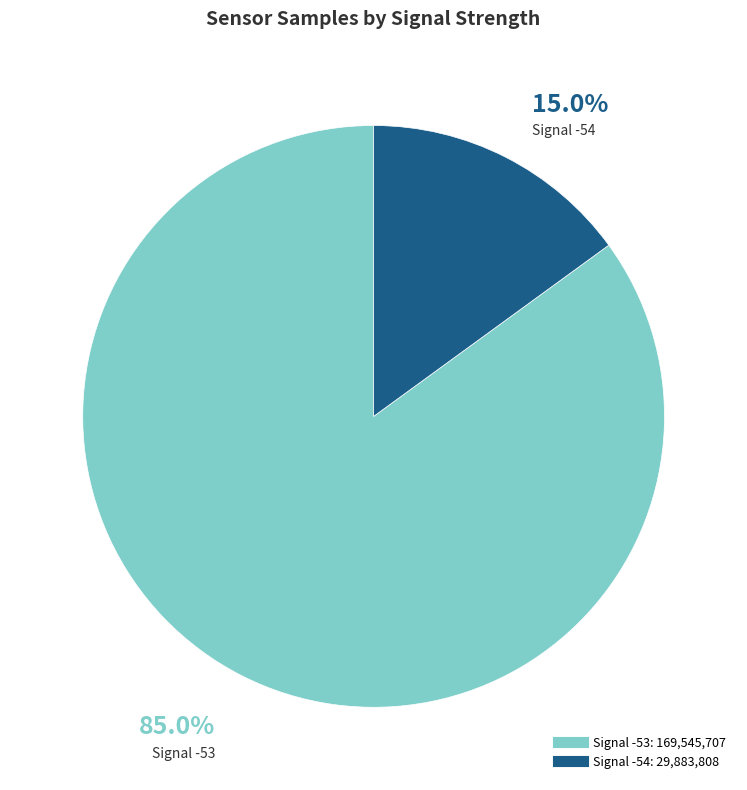

Is there any slice that represents more than half of the pie?

Yes